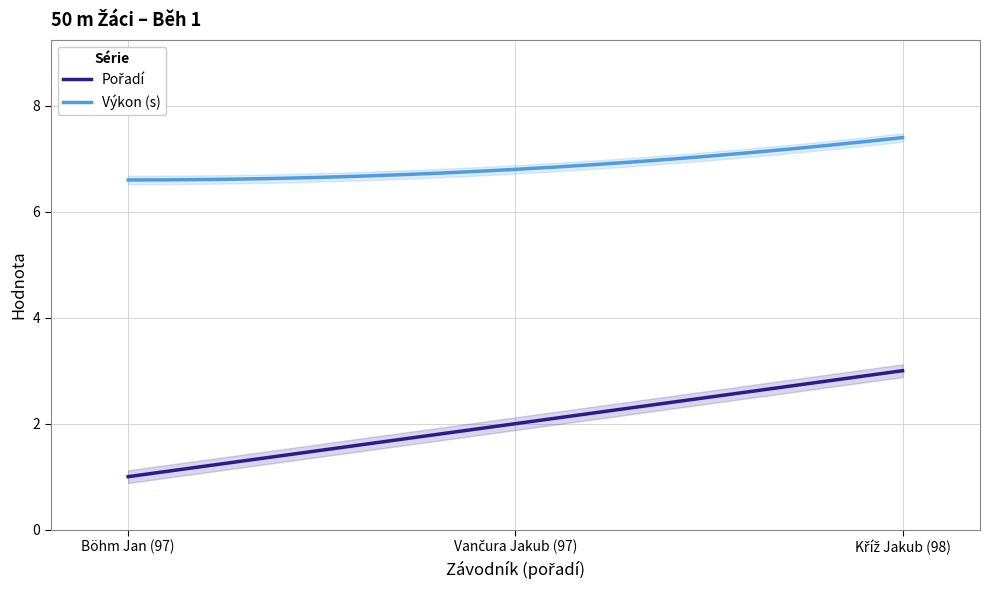

Rank the series at Vančura Jakub (97) from highest to lowest value.

Výkon, Pořadí